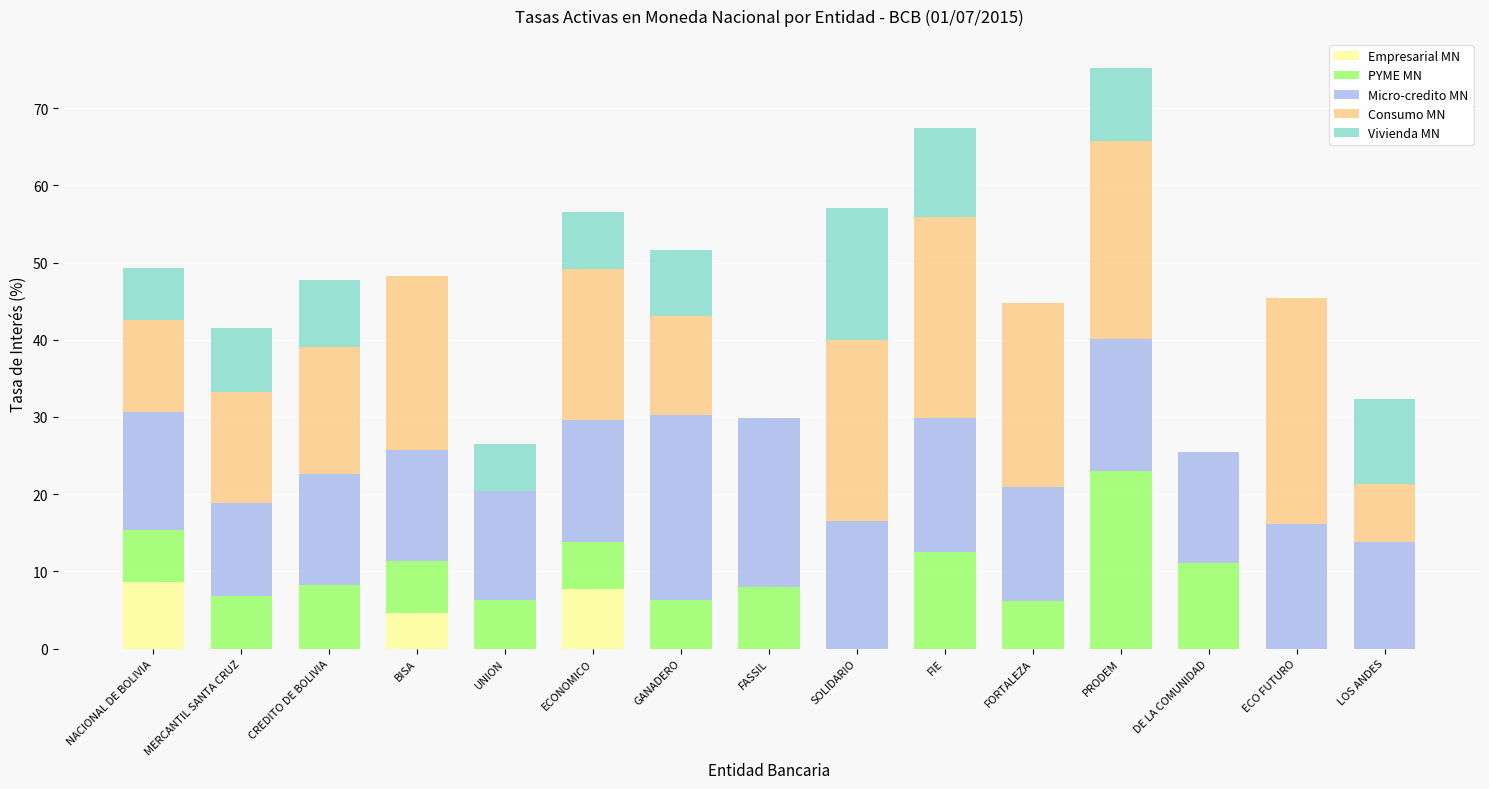

Count the number of categories in the chart.

15